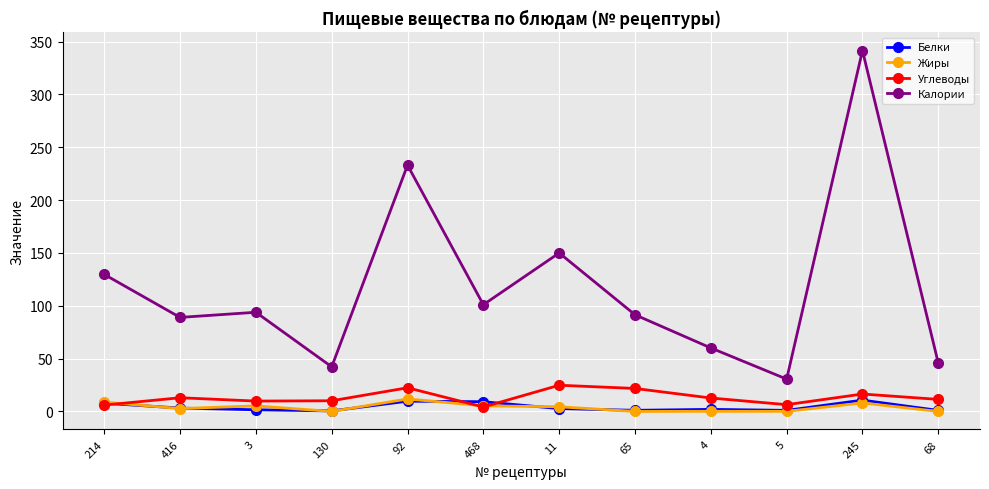

At which category is the sum across all series the highest?

245